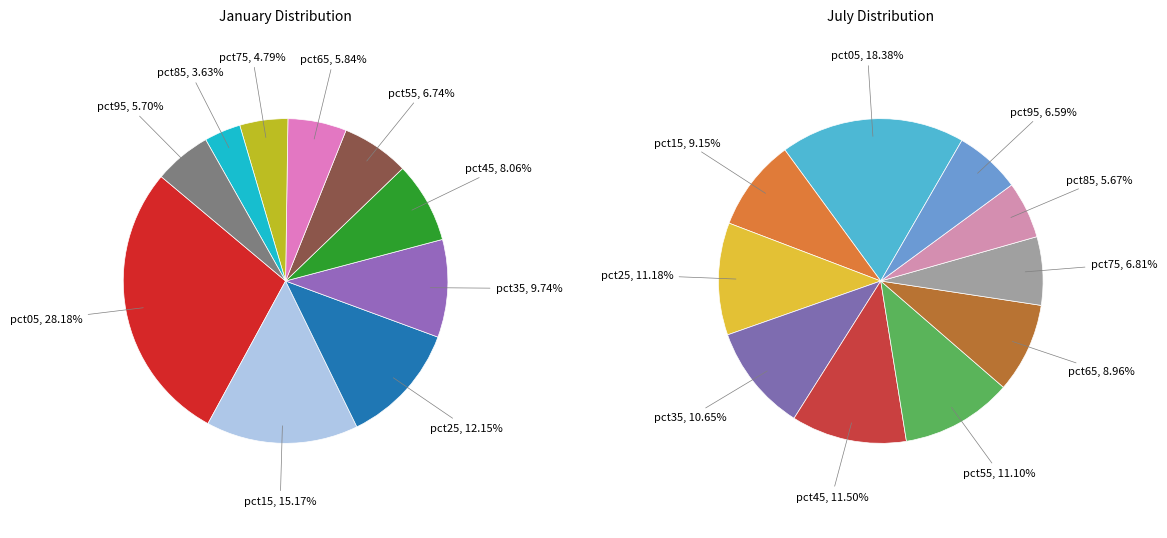

How many segments does this pie chart have?

10